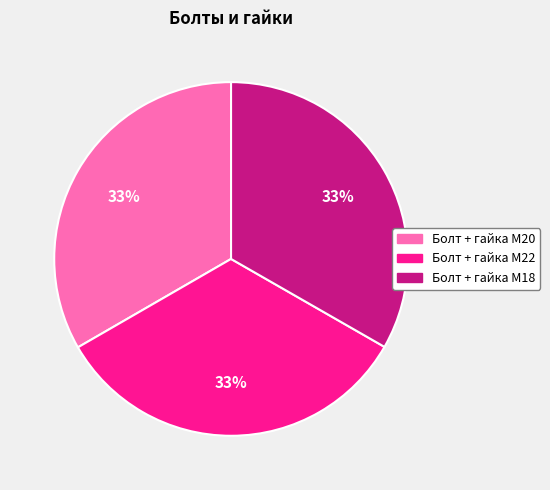

Count the number of slices in the pie.

3